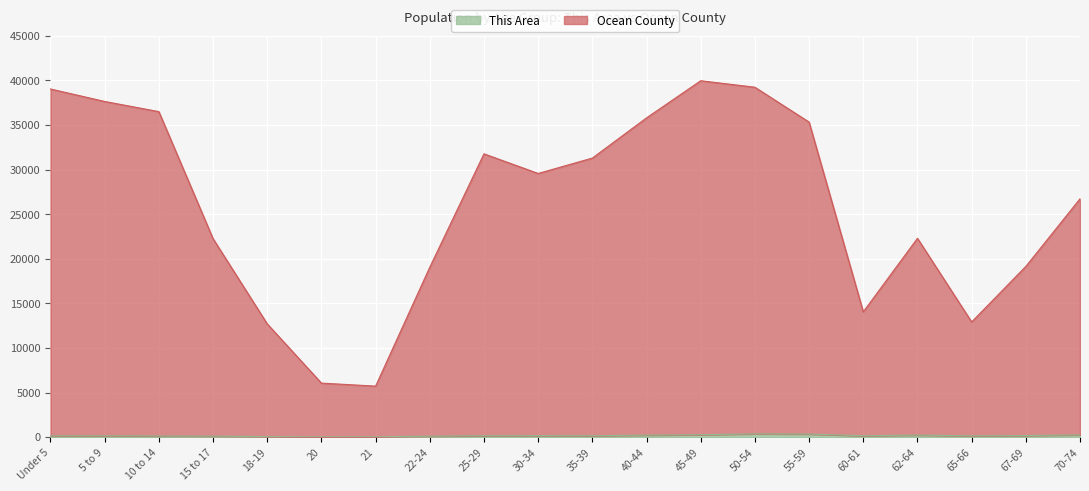

What is the value of the Ocean County point at the 16th from the left?

14054